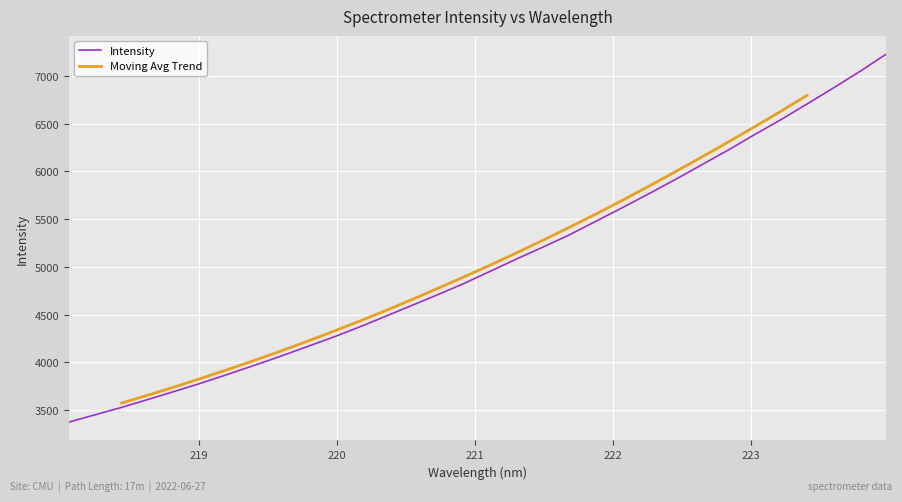

What is the sum of all values?

161170.4